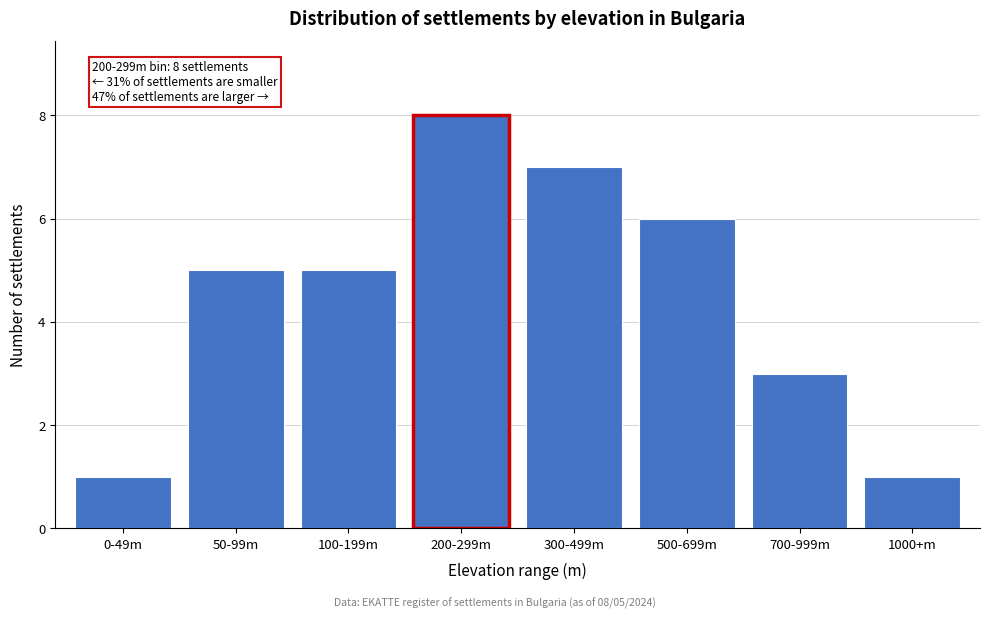

Reading left to right, extract all data points from this chart.

1	5	5	8	7	6	3	1